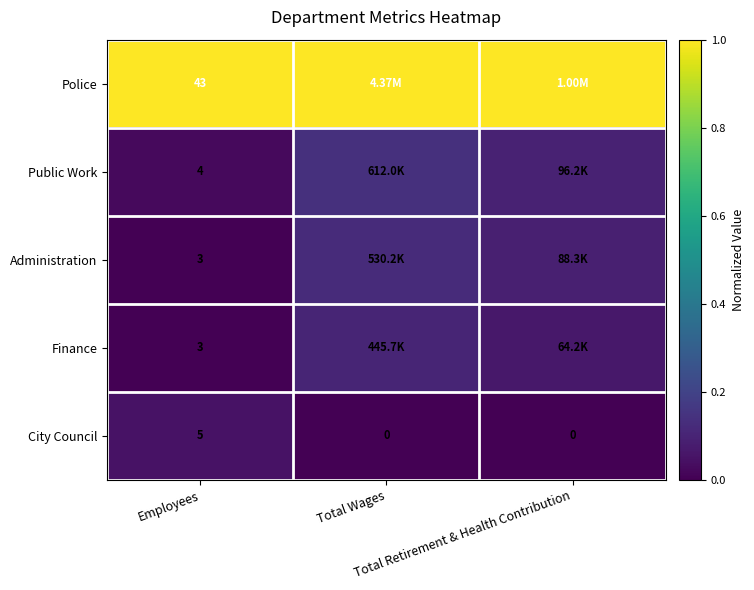

List the series in order of their peak value, highest first.

Police, Public Work, Administration, Finance, City Council